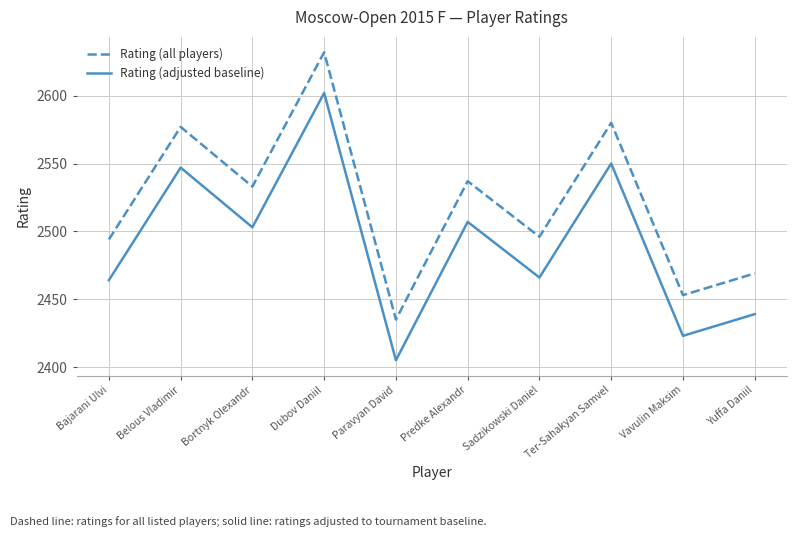

Where is the first local maximum for Rating (all players)?

Belous Vladimir